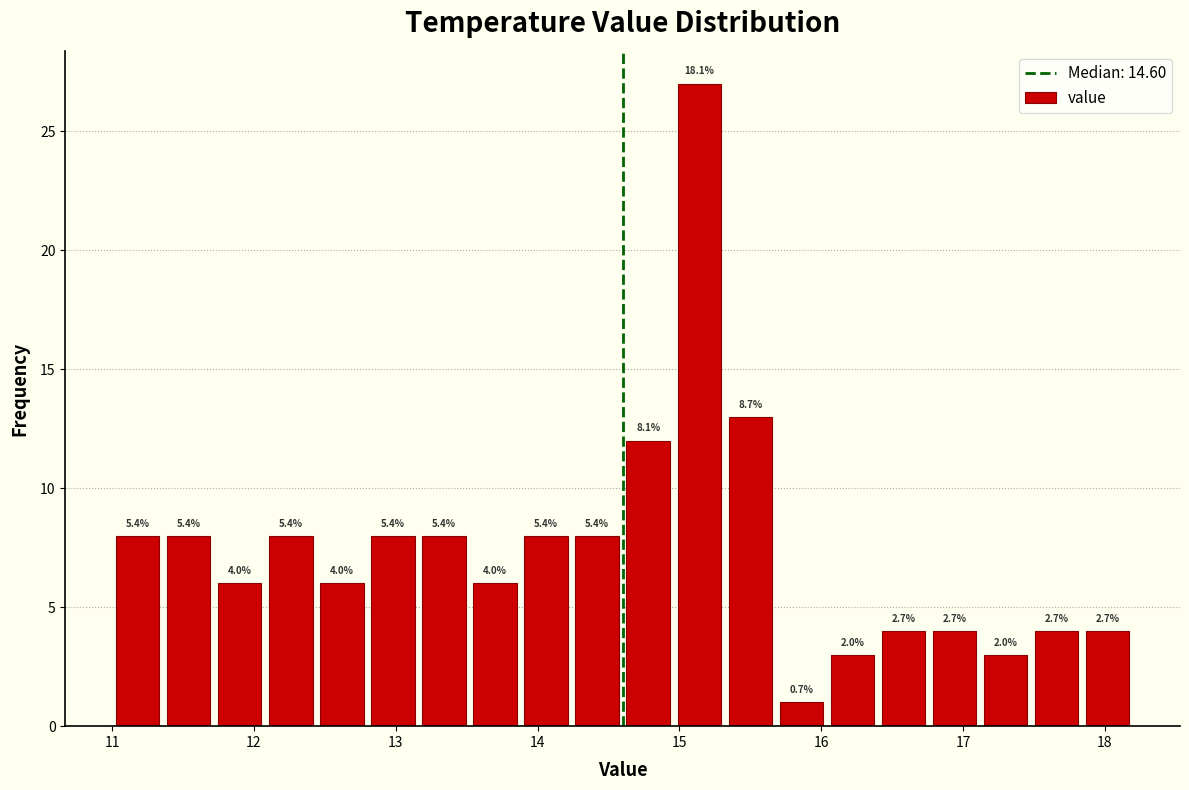

Read against the x-axis, roughly where is the centre of the tallest bar?

15.1